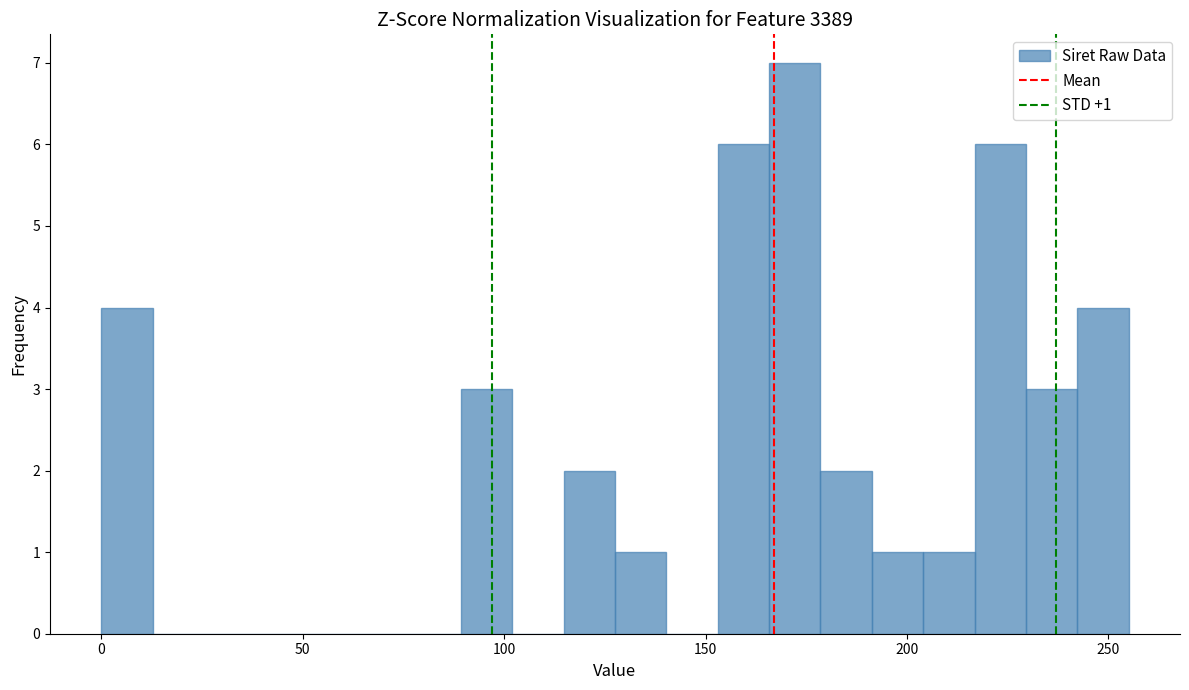

Around what value on the x-axis is the tallest bar? Give the approximate position of its centre, as read against the axis.

170